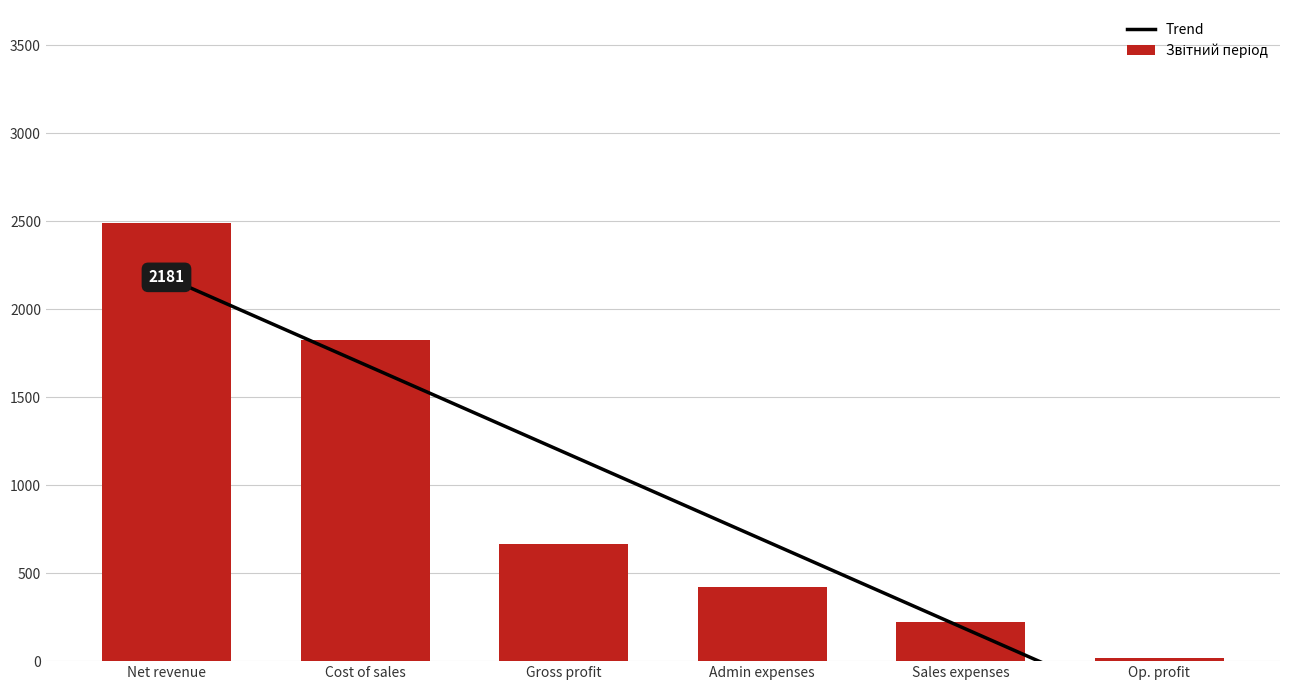

How many series are shown in this chart?

1